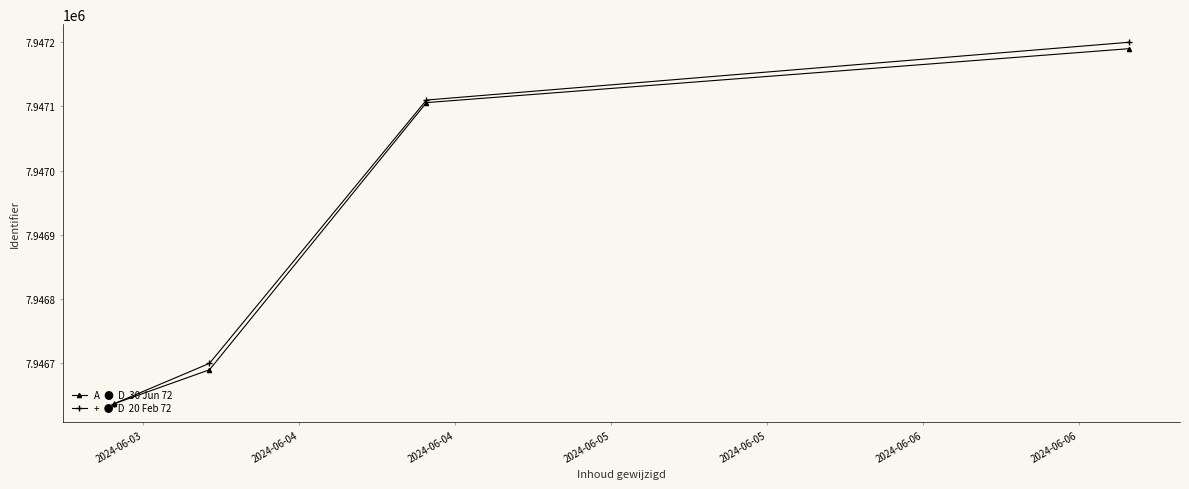

How many data points does each series have?

4